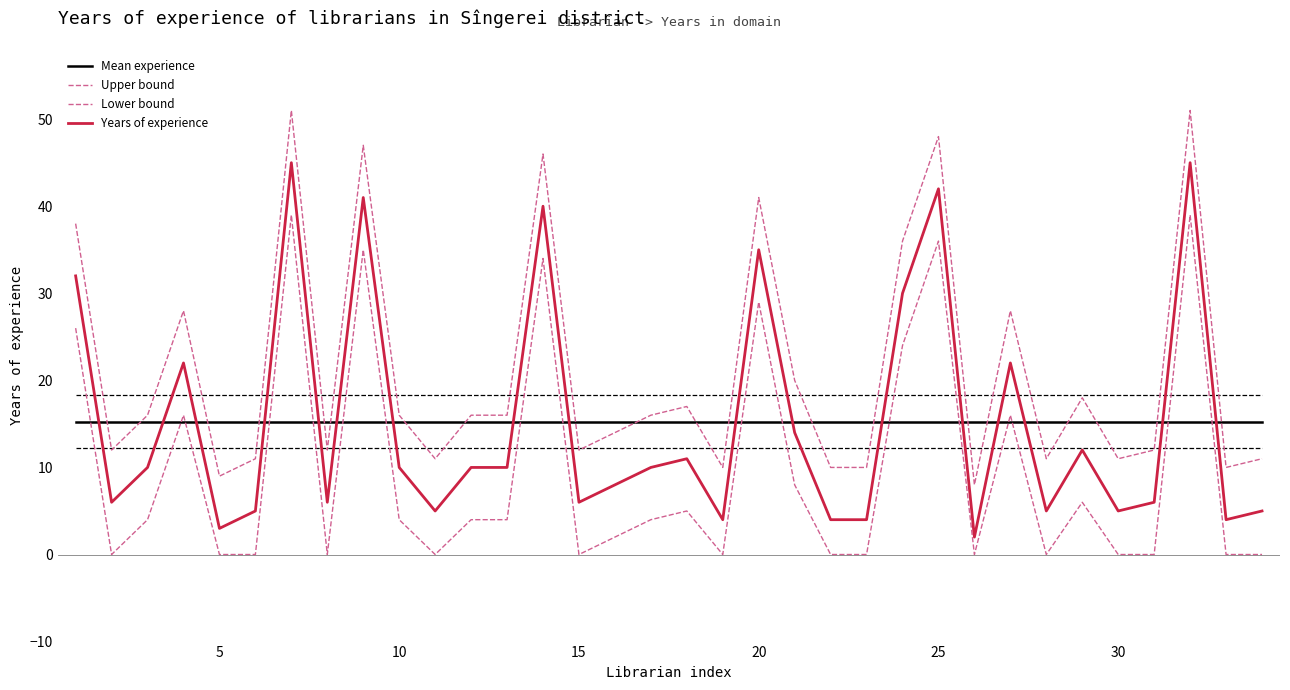

Which label corresponds to the smallest value in the chart?

5